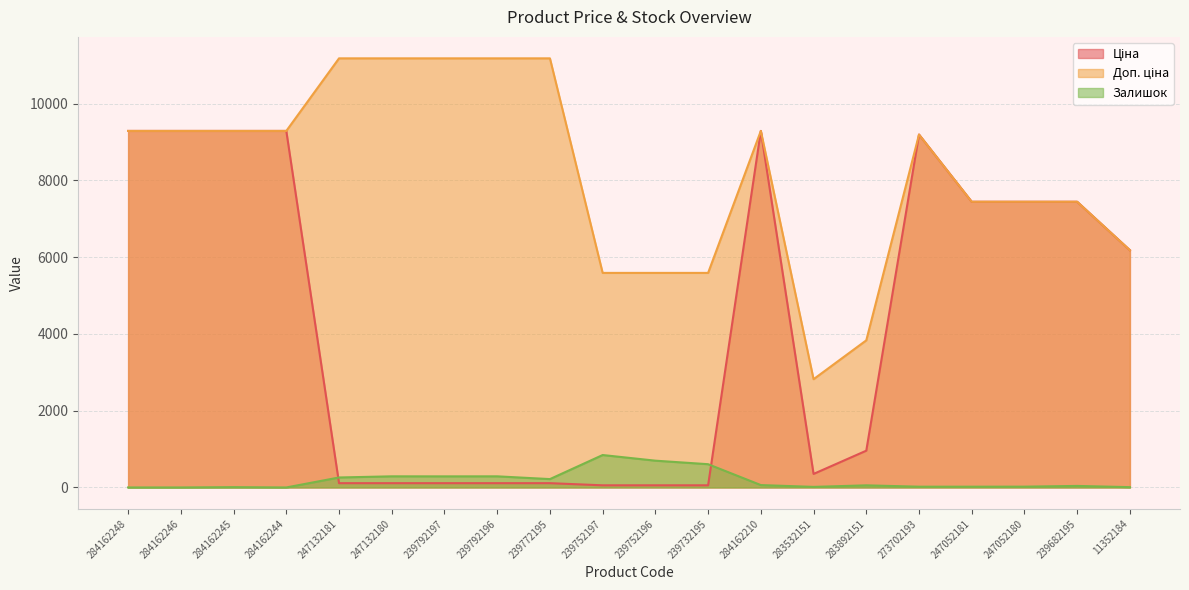

Is it true that Залишок equals 8.5 at 283532151?

False